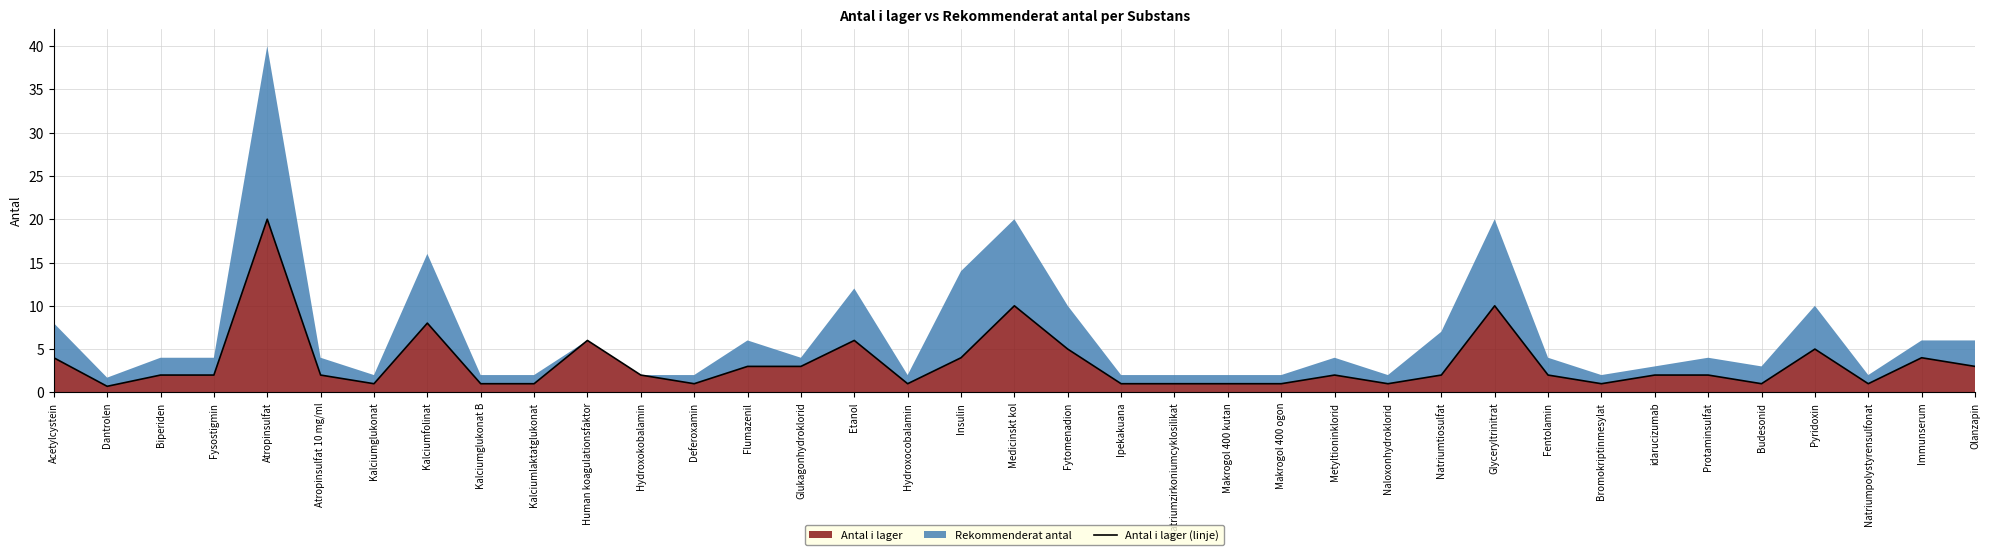

What is the label of the 11th point from the right?

Natriumtiosulfat